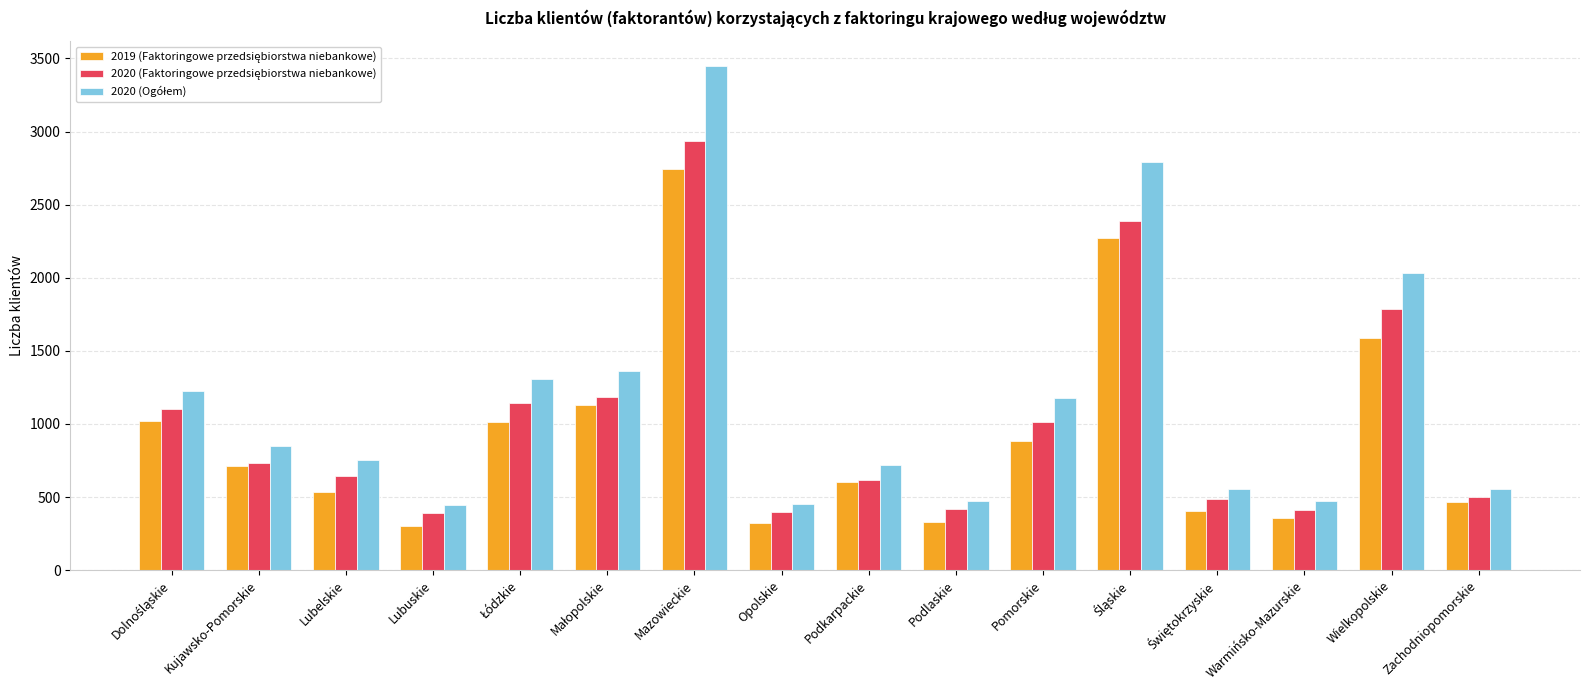

What is the total value across all series at Podkarpackie?

1938